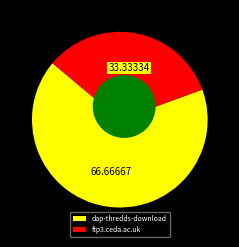

What is the largest slice in the pie chart?

dap-thredds-download